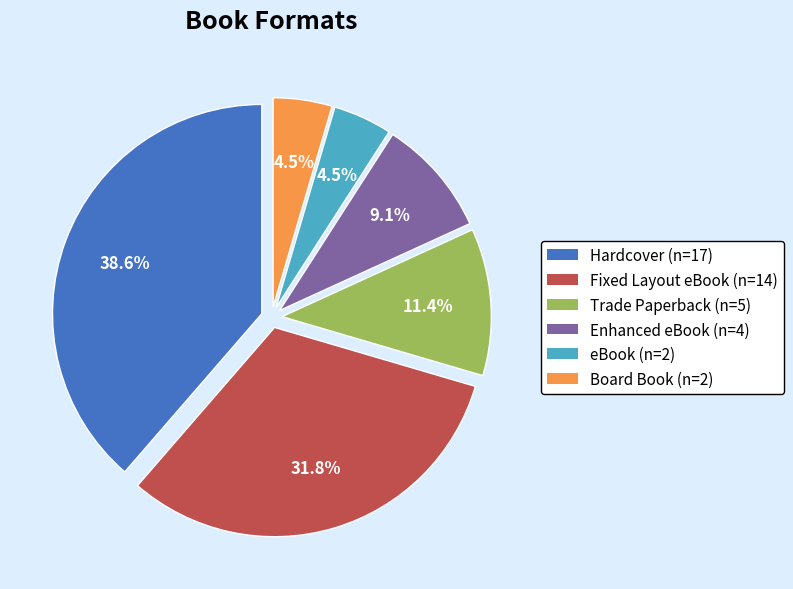

Which slice is the largest?

Hardcover